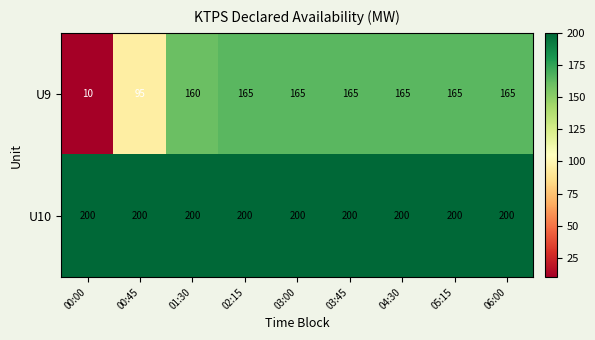

Is it true that U10 equals 200 at 00:00?

True